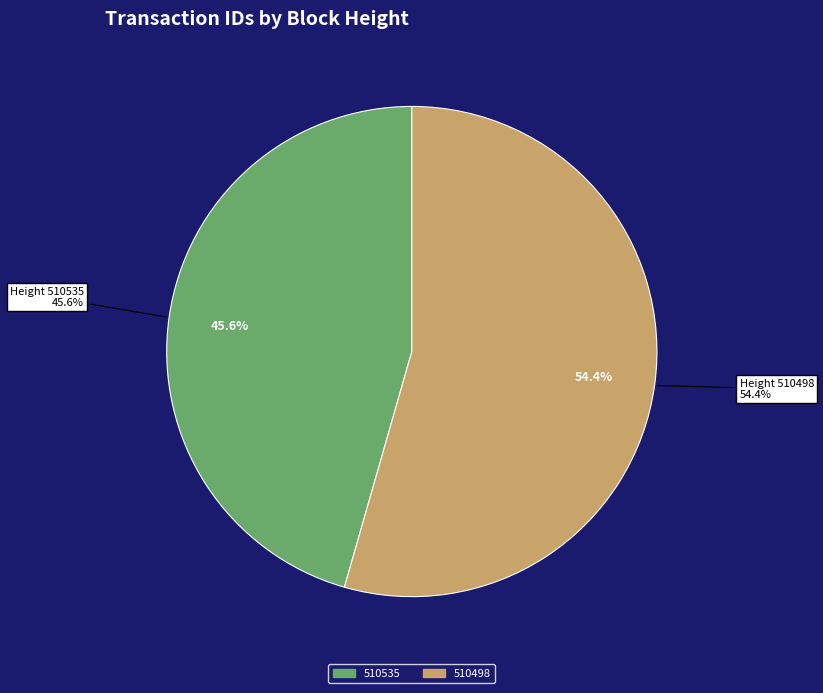

How many segments does this pie chart have?

2